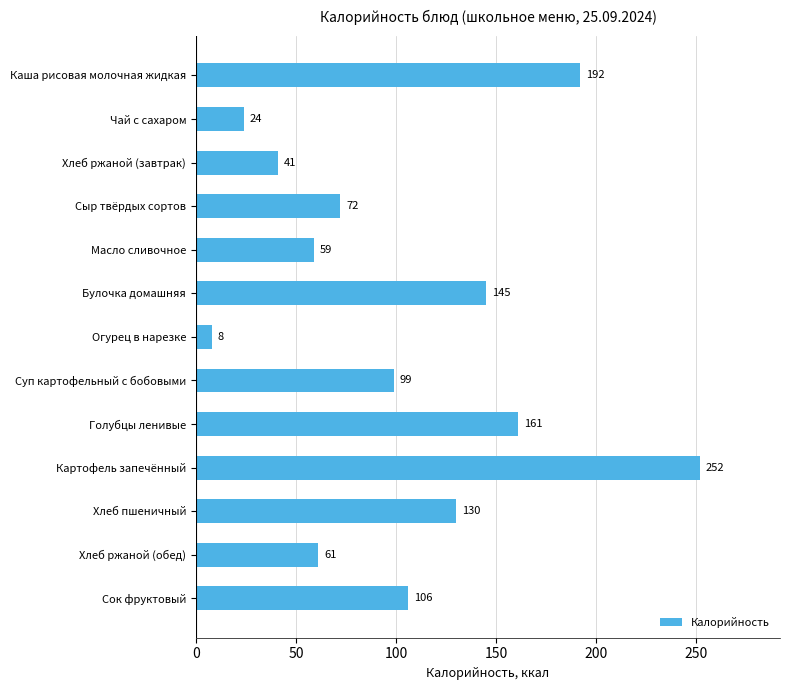

The value at Хлеб ржаной (обед) is 61. True or false?

True